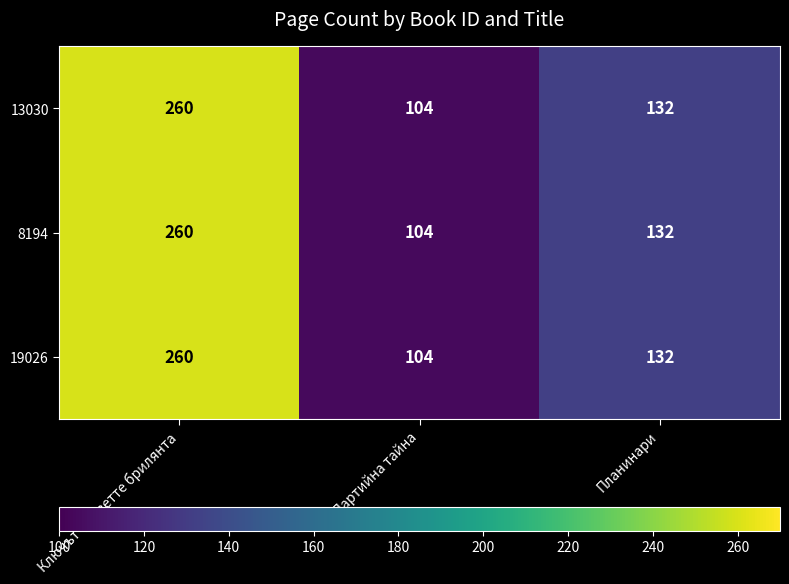

At which label does 19026 first exceed 132?

Ключът с деветте брилянта